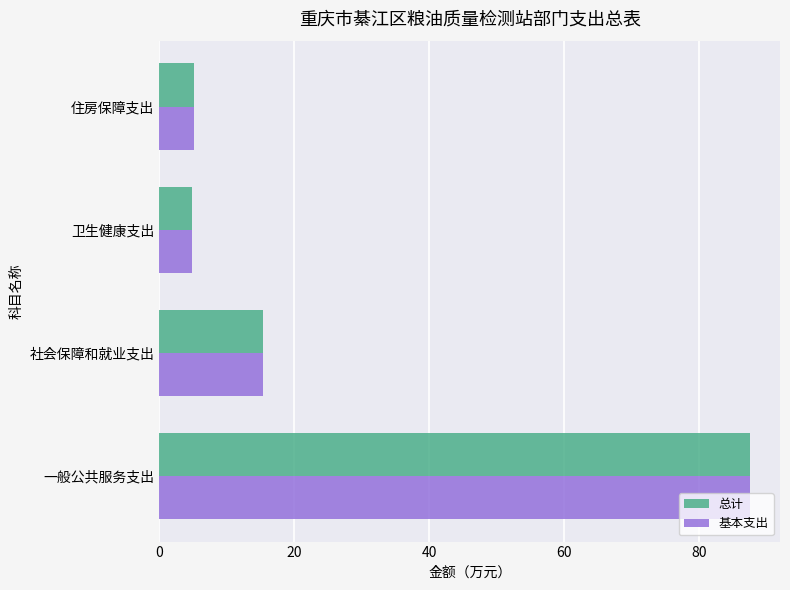

What is the total value across all series at 住房保障支出?

10.2